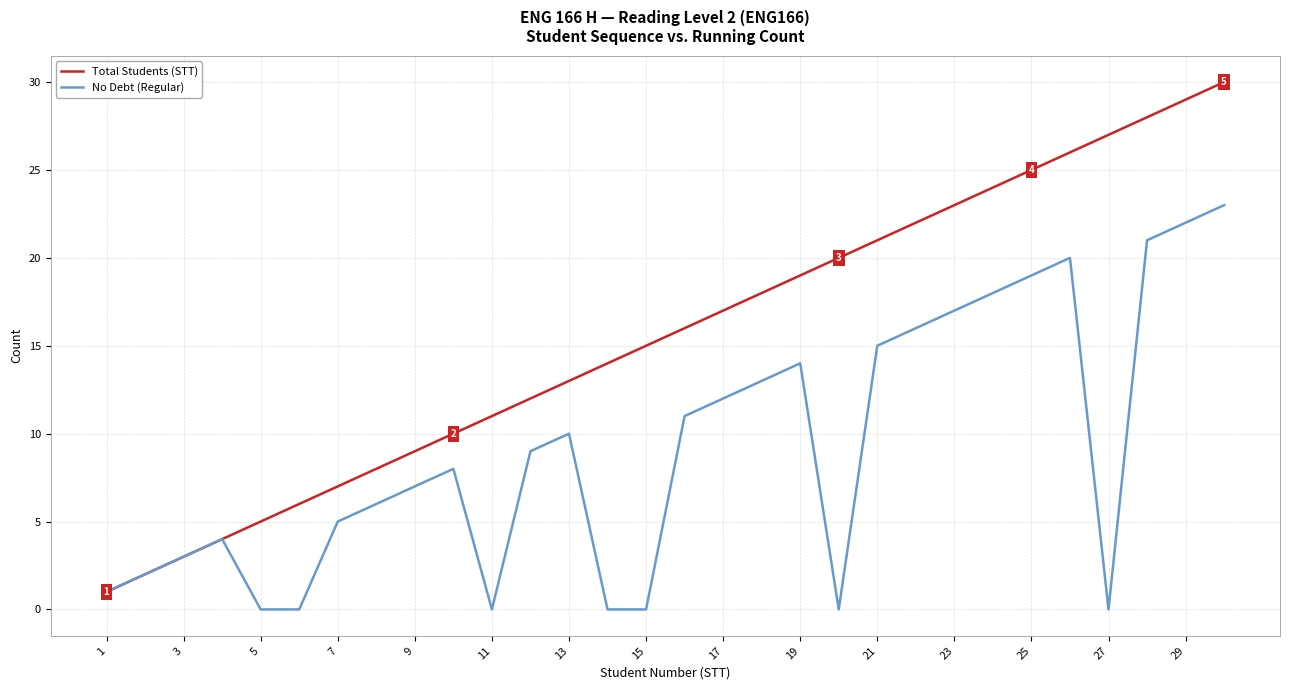

List the series in order of their peak value, lowest first.

No Debt (Regular), Total Students (STT)